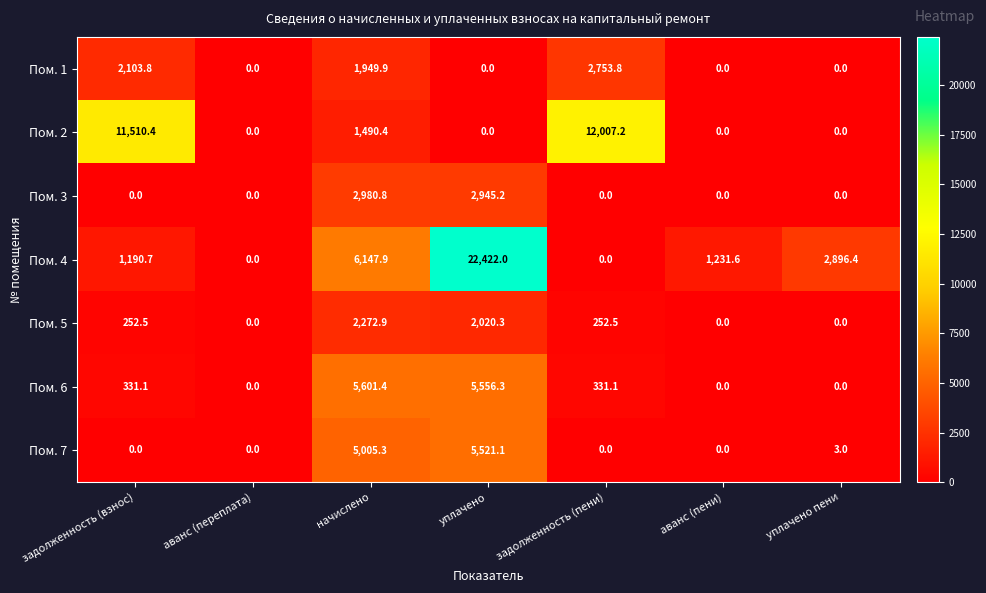

What is the average value of the Пом. 1 series?

972.5